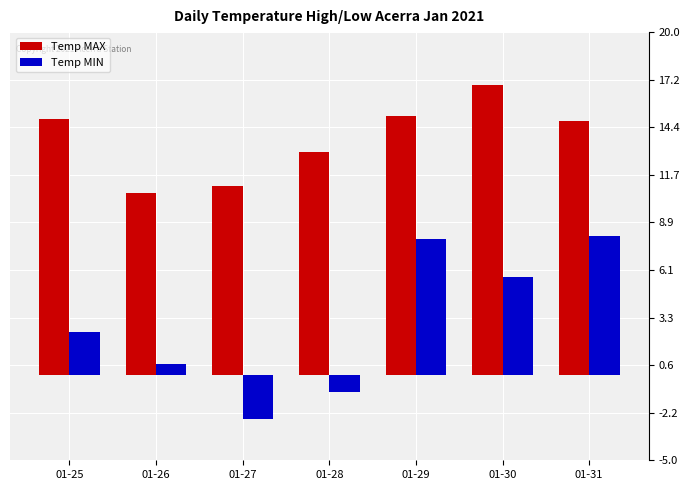

Which series has the largest range (max minus min)?

Temp MIN